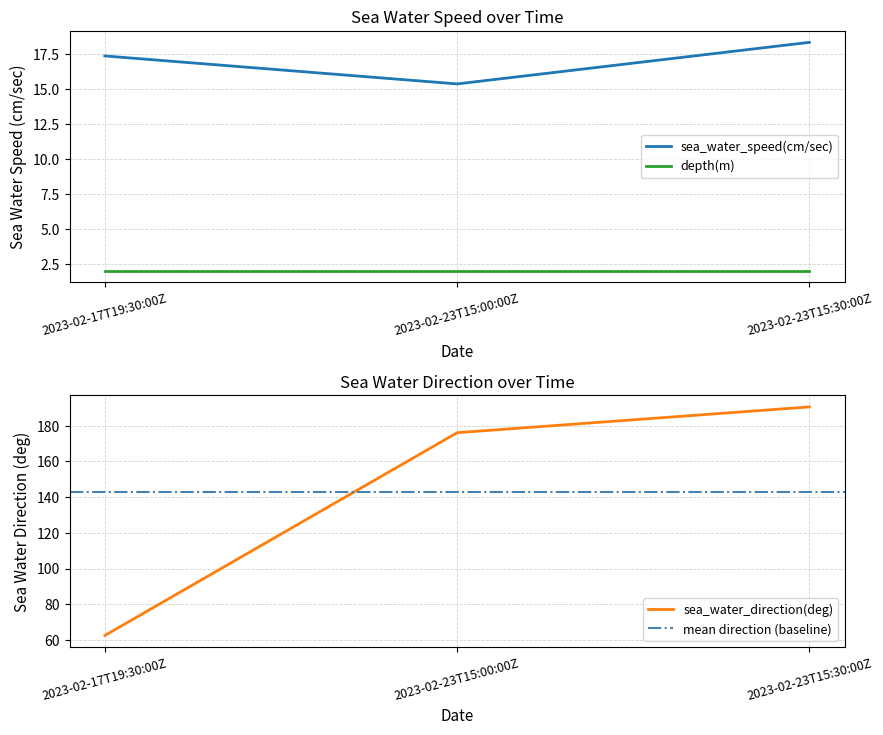

Which category has the highest value in the sea_water_direction(deg) series?

2023-02-23T15:30:00Z